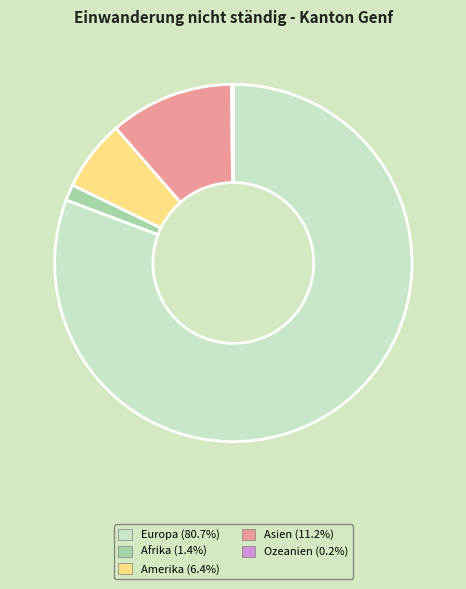

Is the sum of Europa (80.7%) and Asien (11.2%) greater than half?

Yes